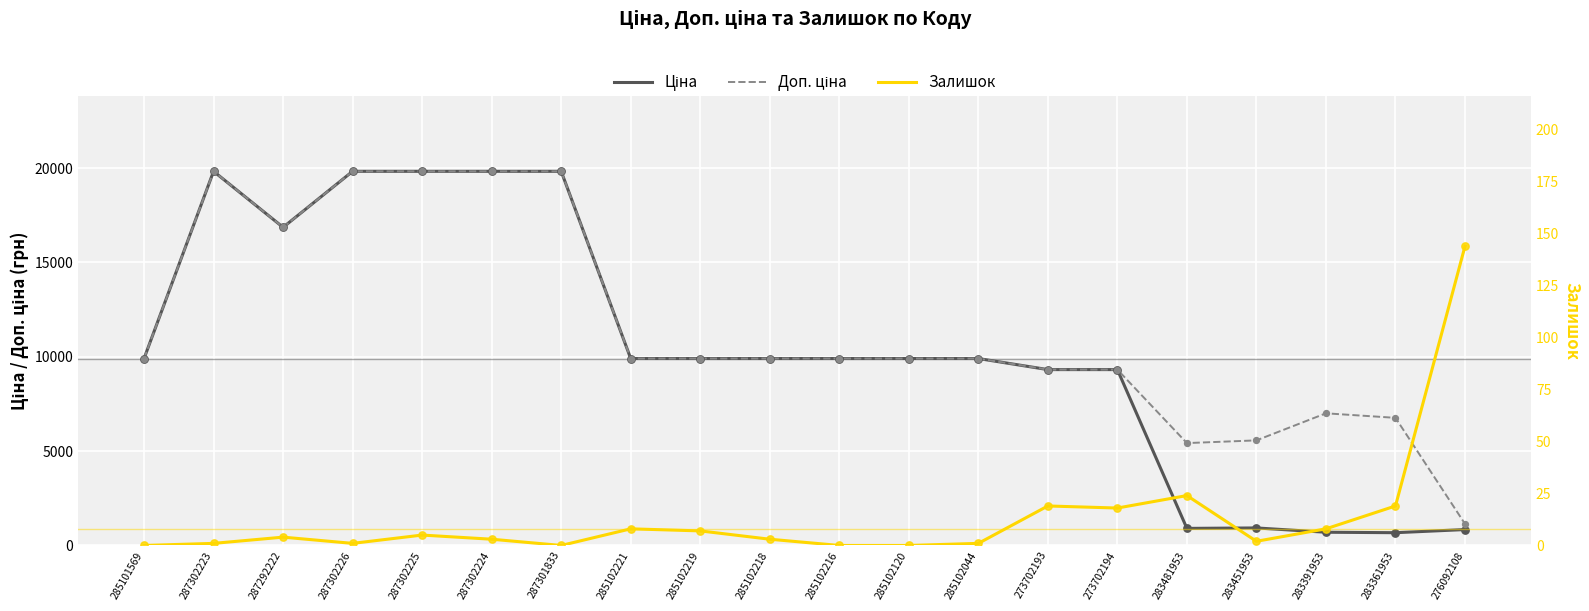

At how many categories does at least one series exceed 7719?

15